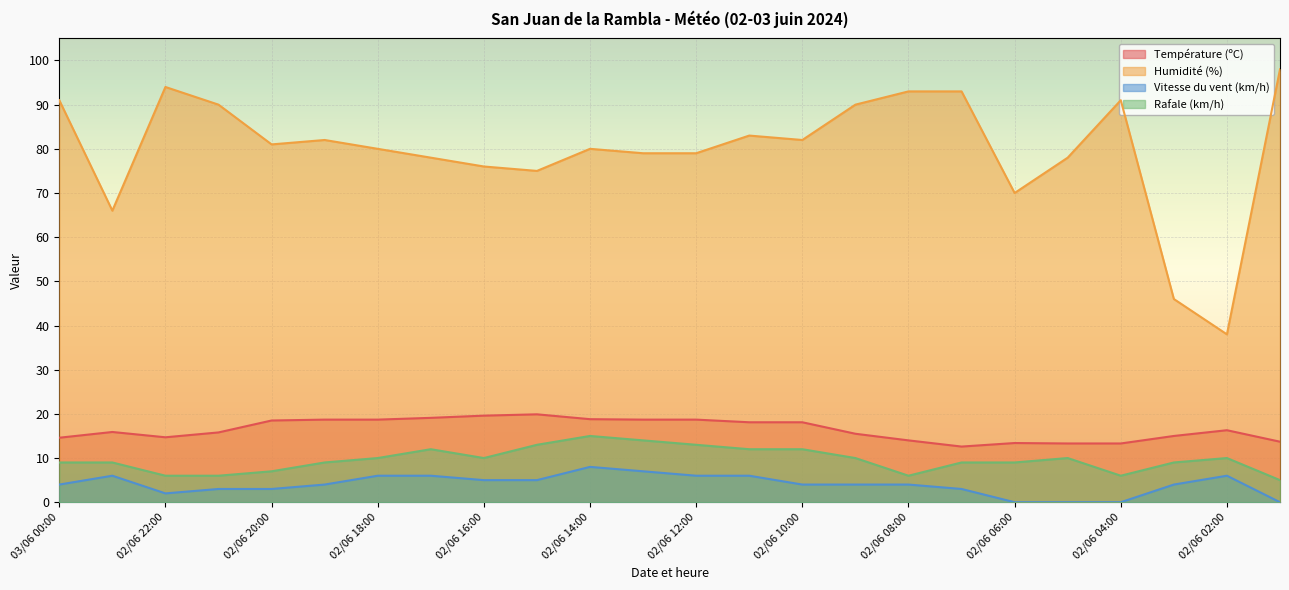

What is the label of the 16th point from the left?

02/06 09:00